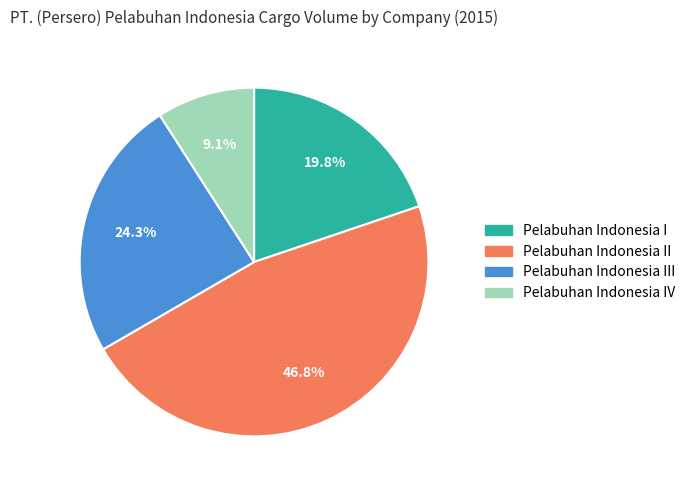

Combined, what portion of the pie is Pelabuhan Indonesia IV and Pelabuhan Indonesia I?

28.9%